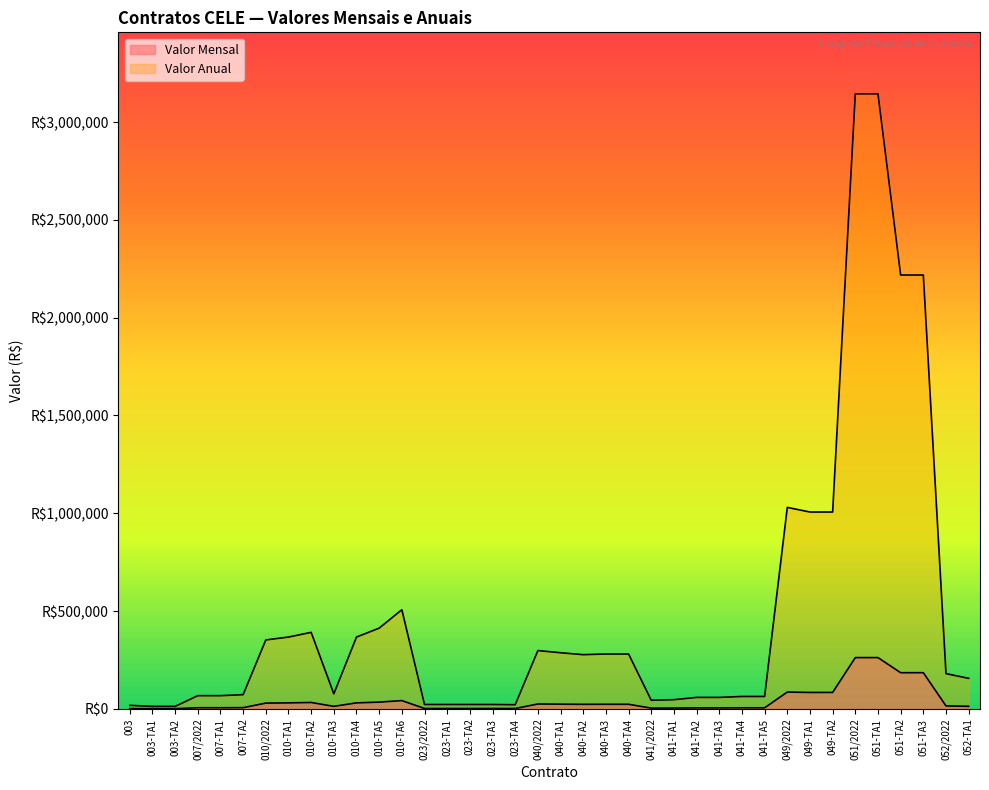

What are all the series names shown in the legend?

Valor Mensal, Valor Anual